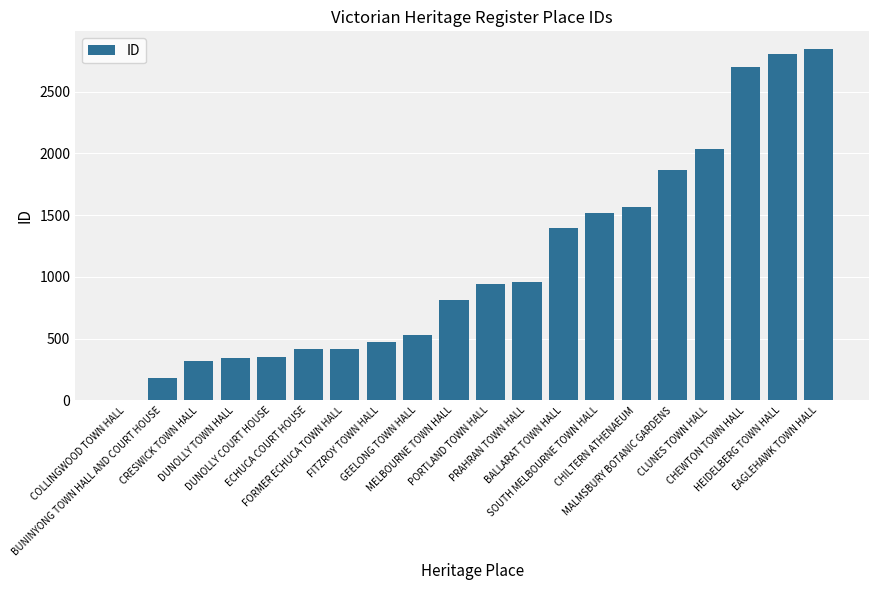

What is the average value?

1124